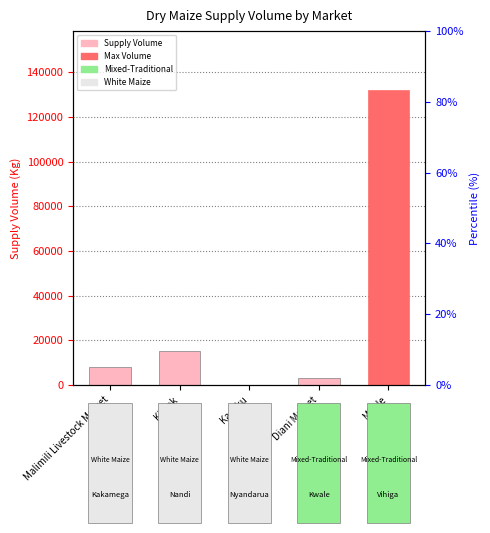

Which has a higher value, Kasuku or Diani Market?

Diani Market